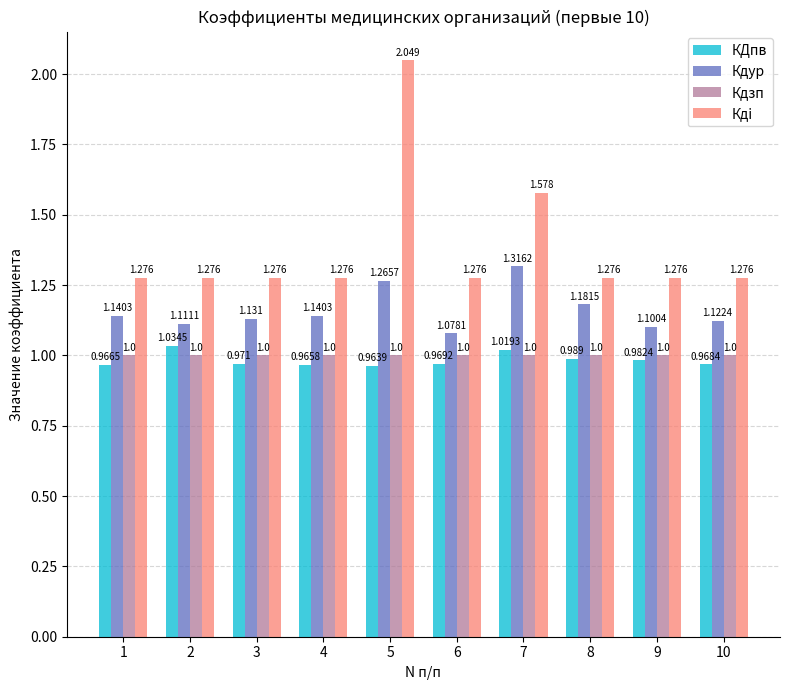

What is the sum of all Кдур values?

11.6